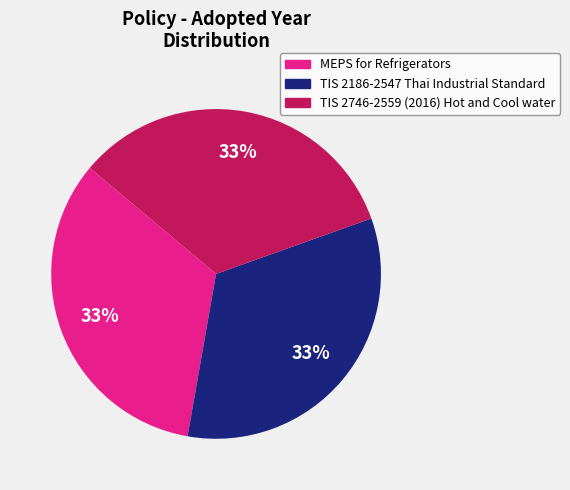

Do MEPS for Refrigerators and TIS 2186-2547 Thai Industrial Standard together represent more than half of the pie?

Yes